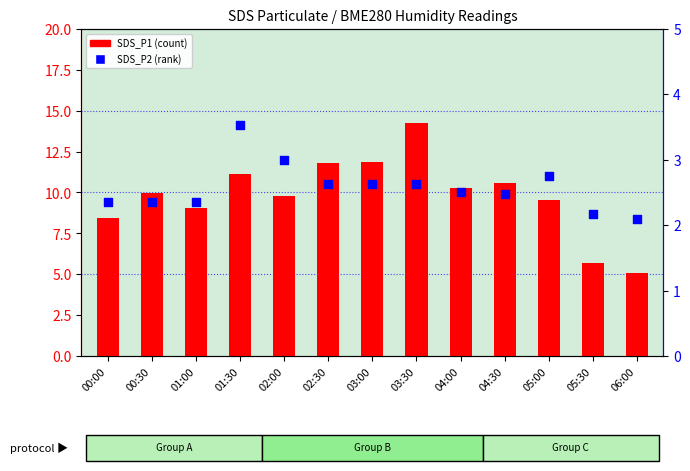

At which category is the sum across all series the highest?

03:30